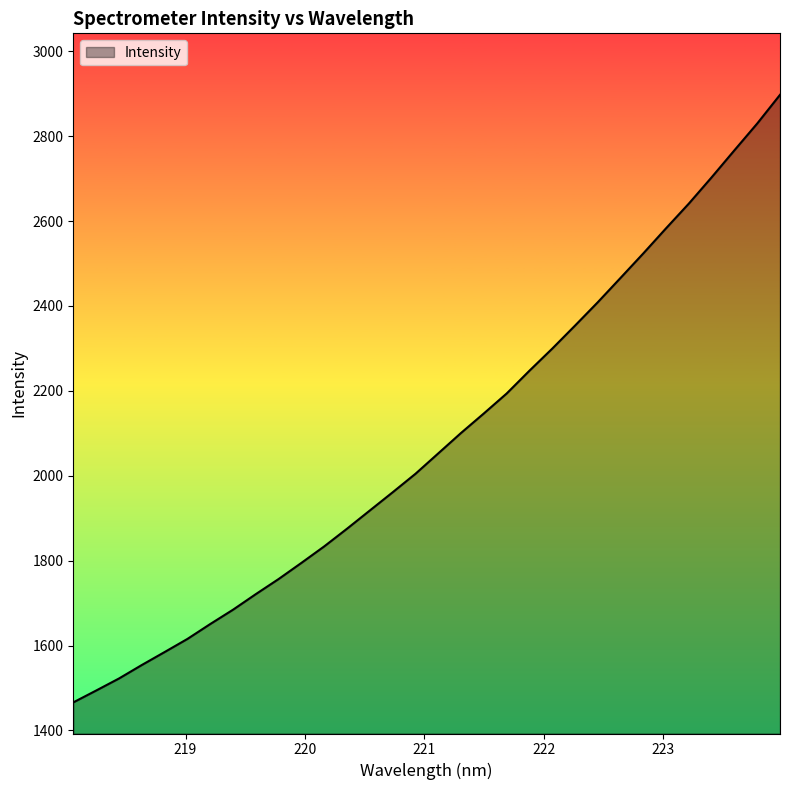

What is the minimum value shown in the chart?

1466.0